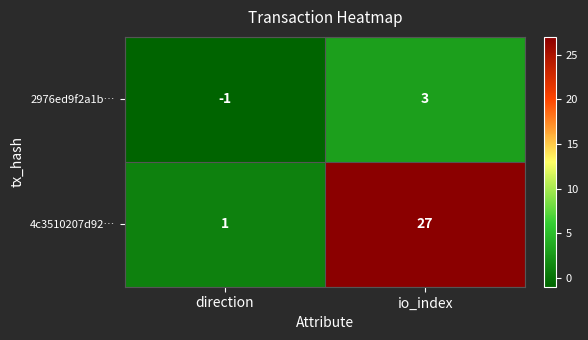

Which series has the largest total across all categories?

4c3510207d92…